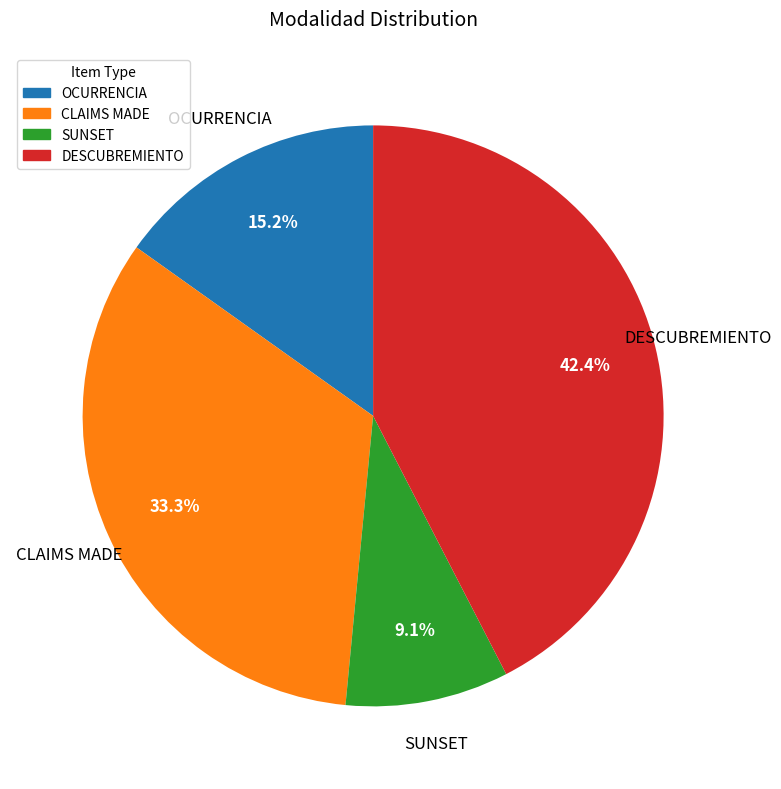

Does DESCUBREMIENTO account for over 50% of the chart?

No